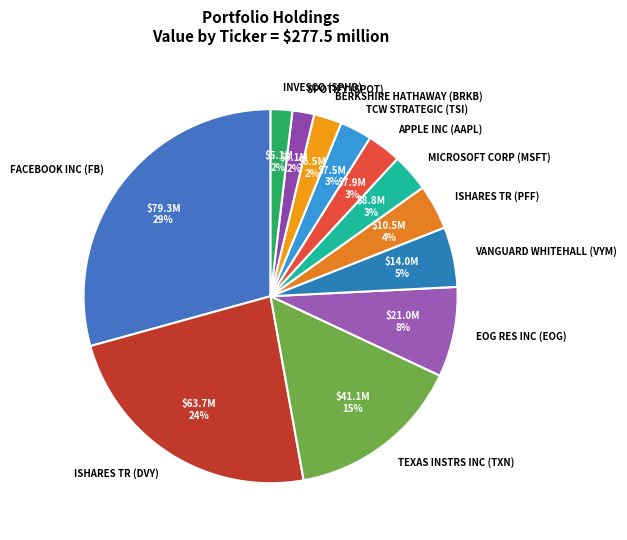

Which slice is the largest?

FACEBOOK INC (FB)